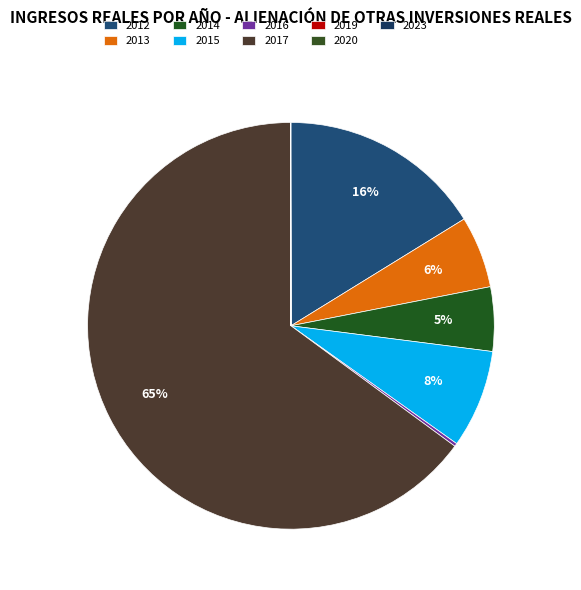

Which category accounts for the majority?

2017